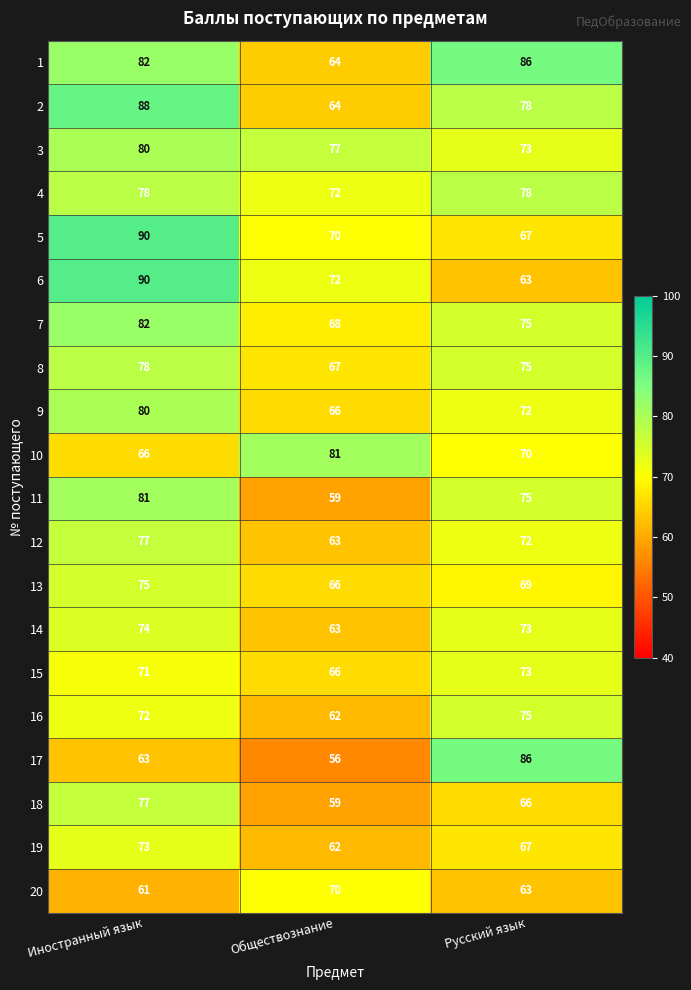

What is the highest value of the 18 series?

77